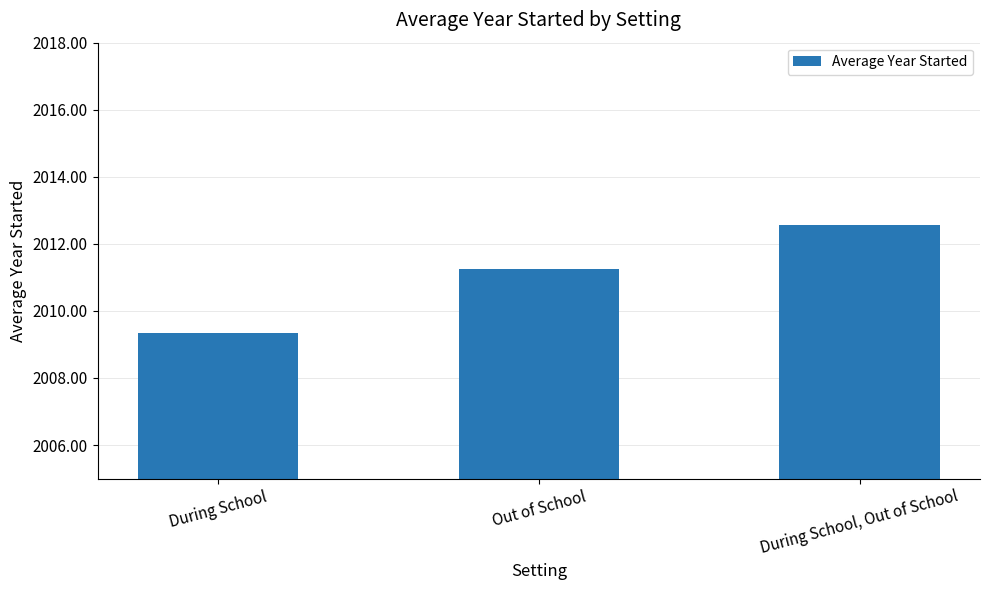

What is the ratio of the value at Out of School to the value at During School, Out of School?

1.0